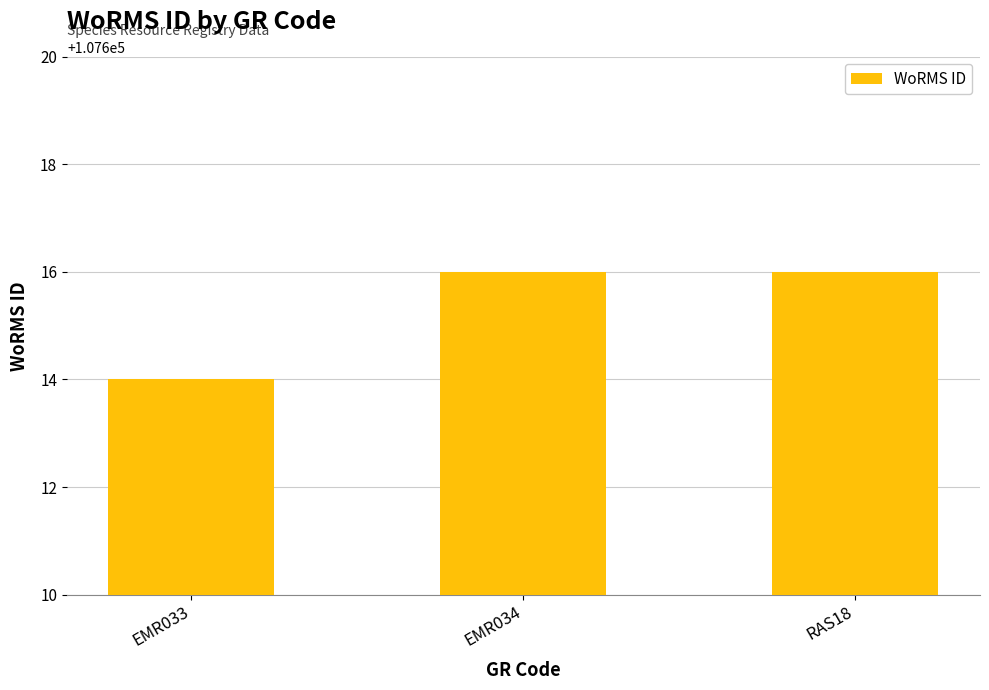

Count the number of categories in the chart.

3